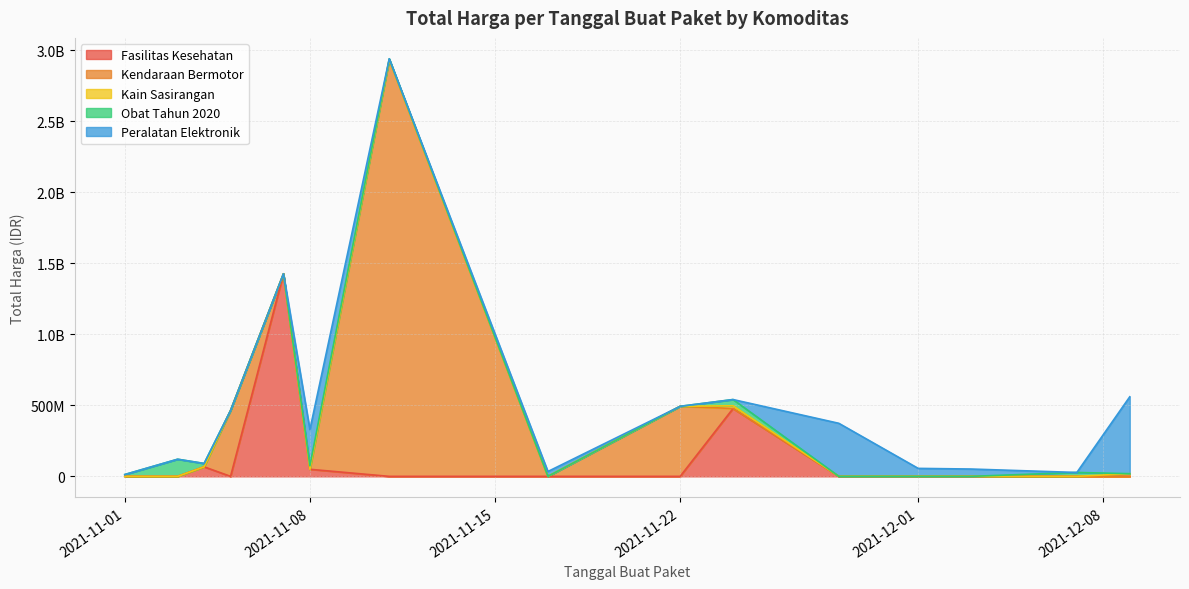

True or false: the data shows 89688 at 2021-11-03.

False